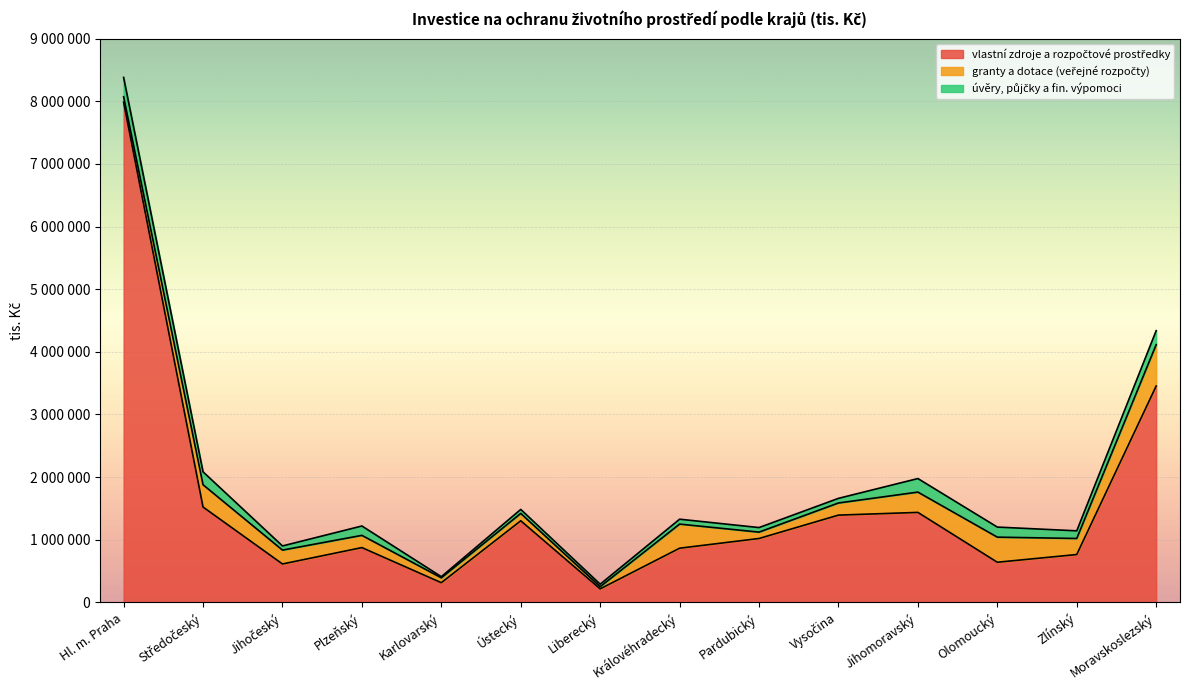

How many series are shown in this chart?

3